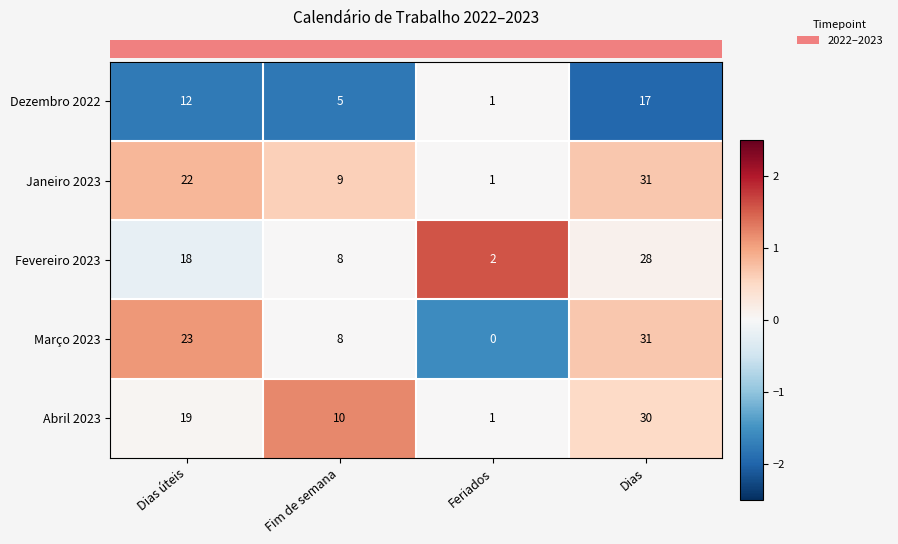

The value of Dezembro 2022 at Dias úteis is 12. True or false?

True